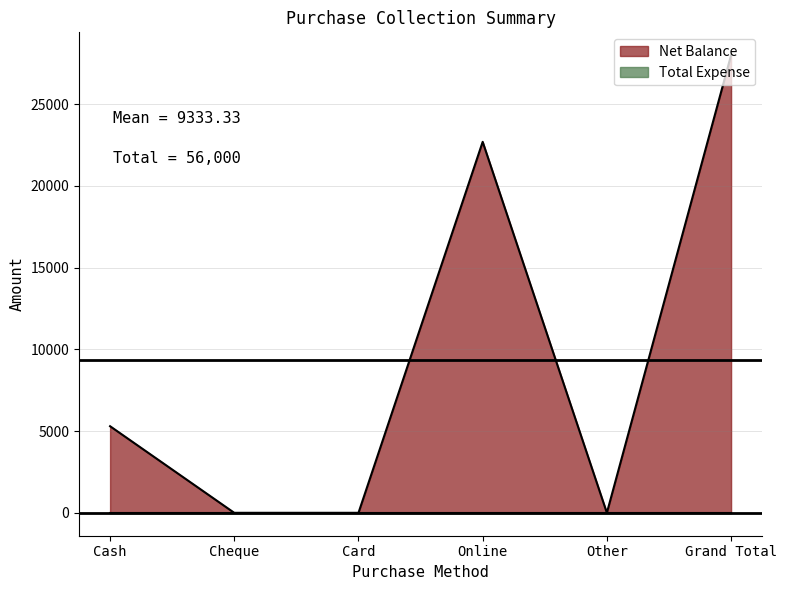

What is the greatest value displayed?

28000